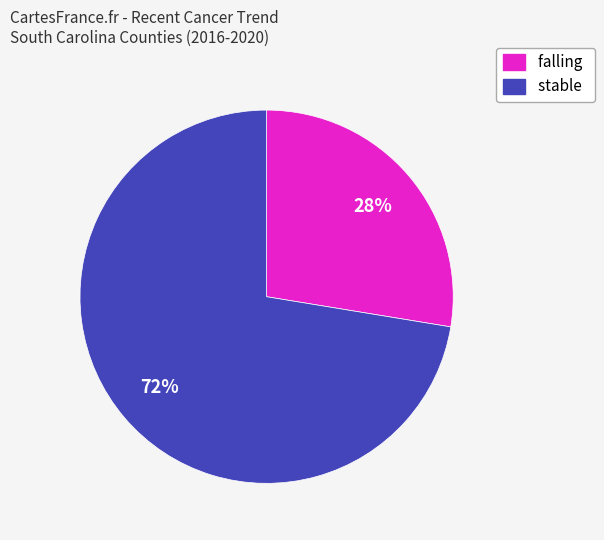

What is the ratio of the value at stable to the value at falling?

2.6